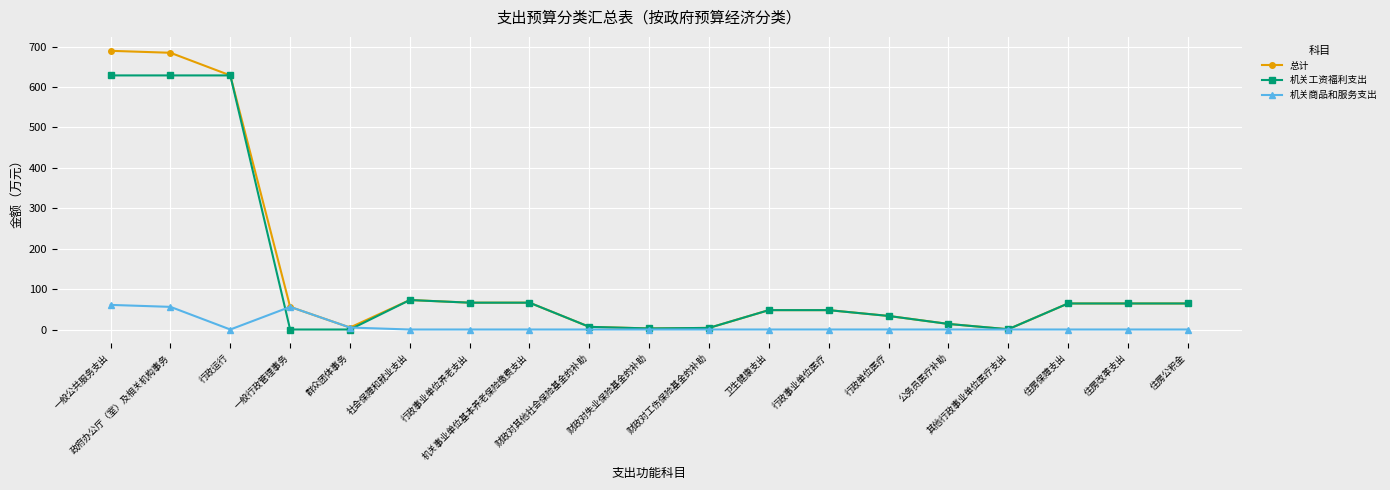

Rank the series by their maximum value, from highest to lowest.

总计, 机关工资福利支出, 机关商品和服务支出